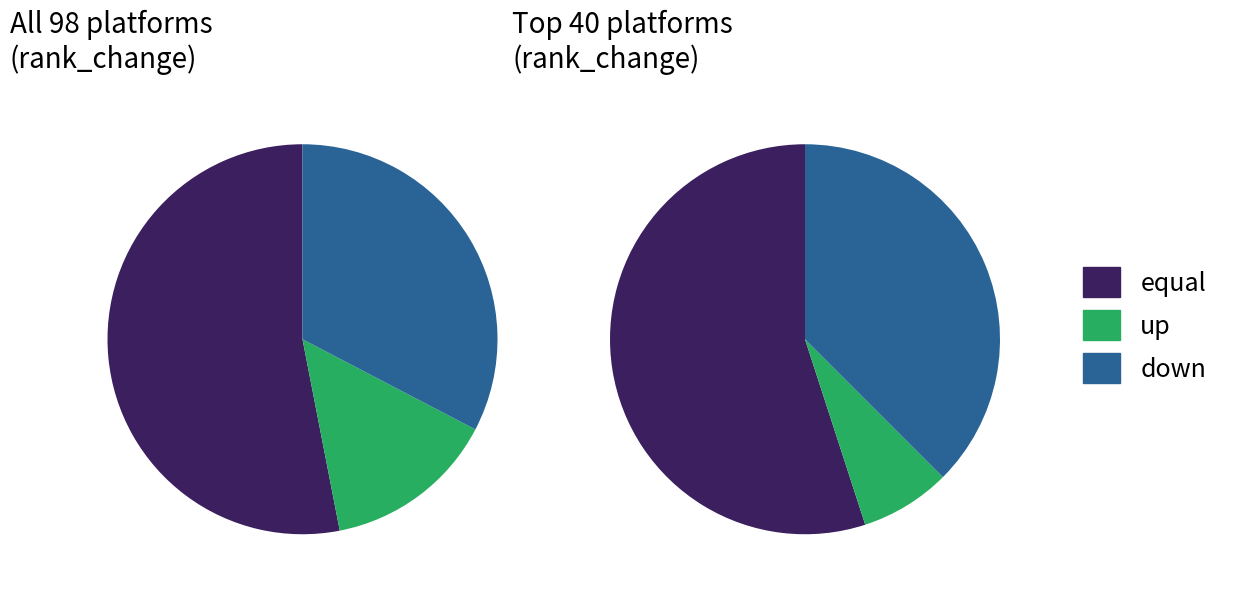

True or false: up accounts for 28% of the total.

False